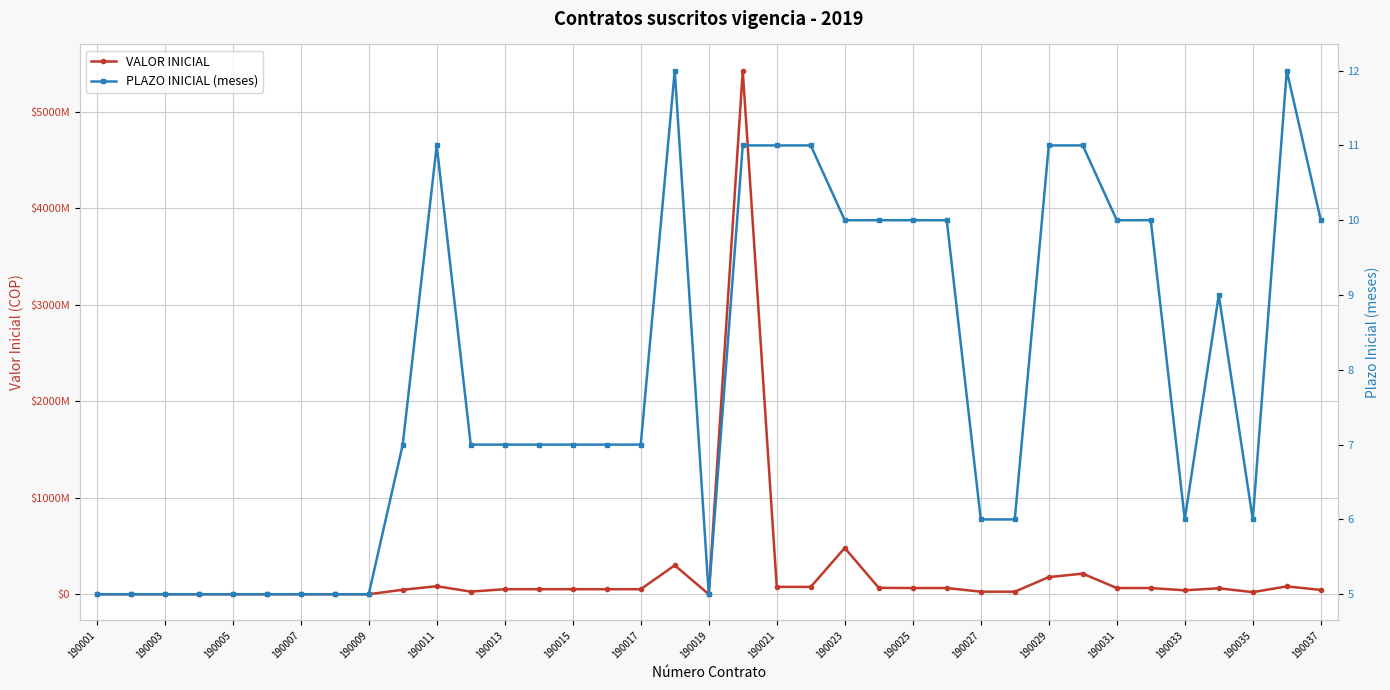

Which label corresponds to the smallest value in the chart?

190001